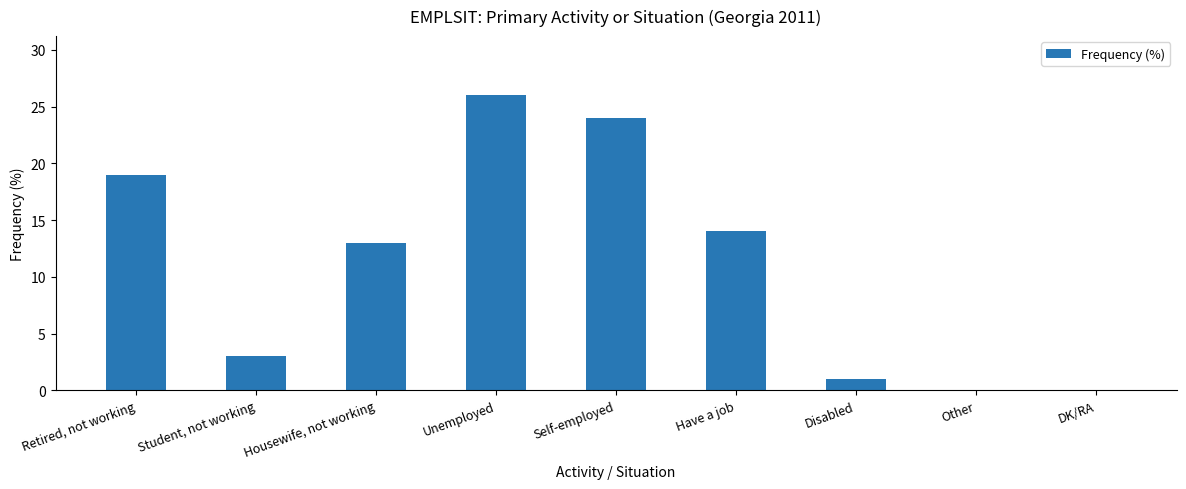

What is the change in value from Student, not working to Self-employed?

+21